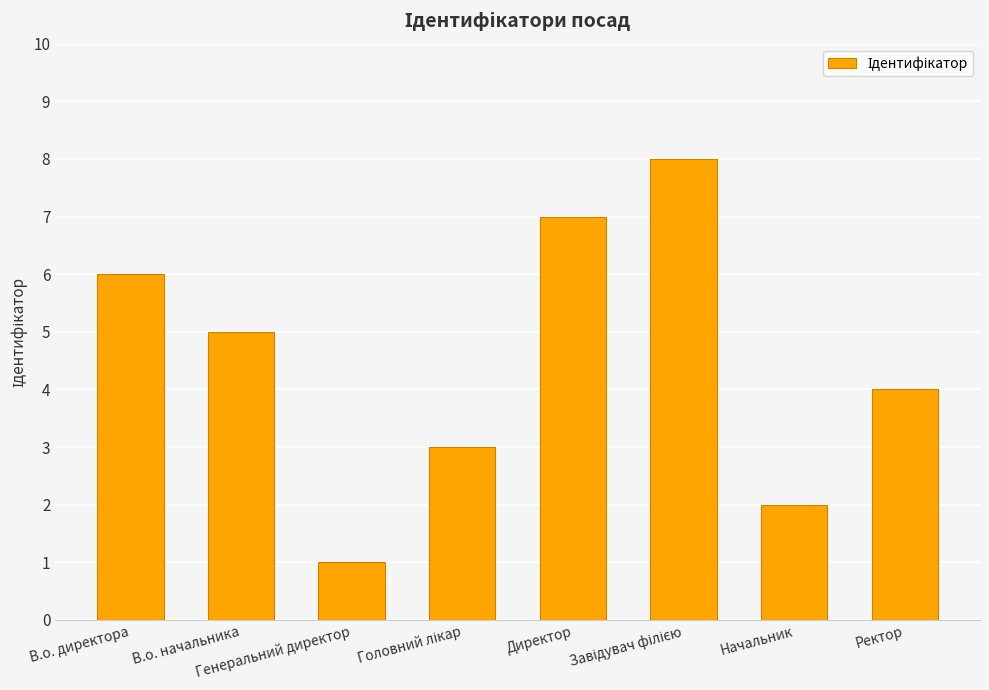

What is the greatest value displayed?

8